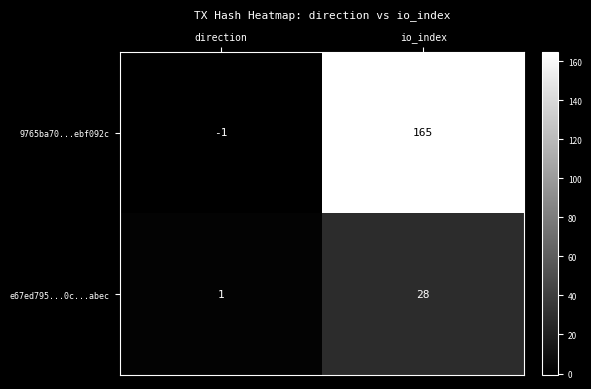

At io_index, list the series in order from smallest to largest.

e67ed795...0c...abec, 9765ba70...ebf092c